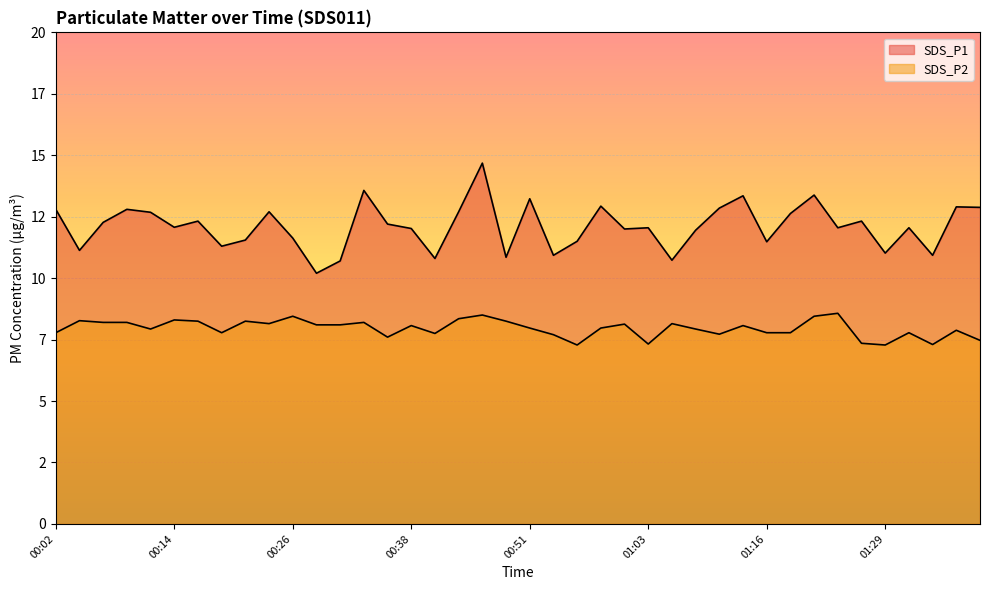

True or false: SDS_P1 and SDS_P2 cross at least once.

False